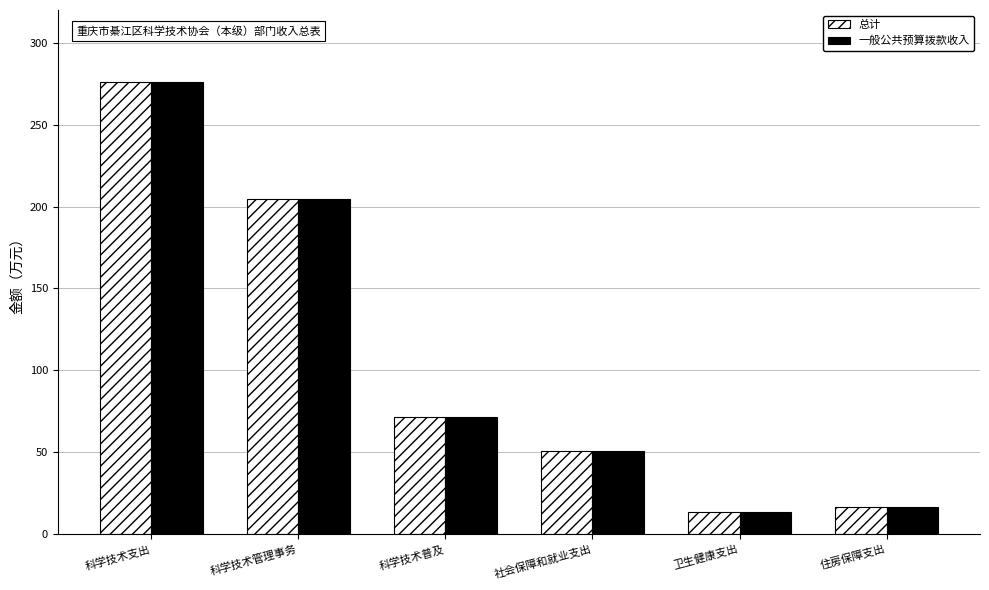

What is the total value across all series at 卫生健康支出?

27.5